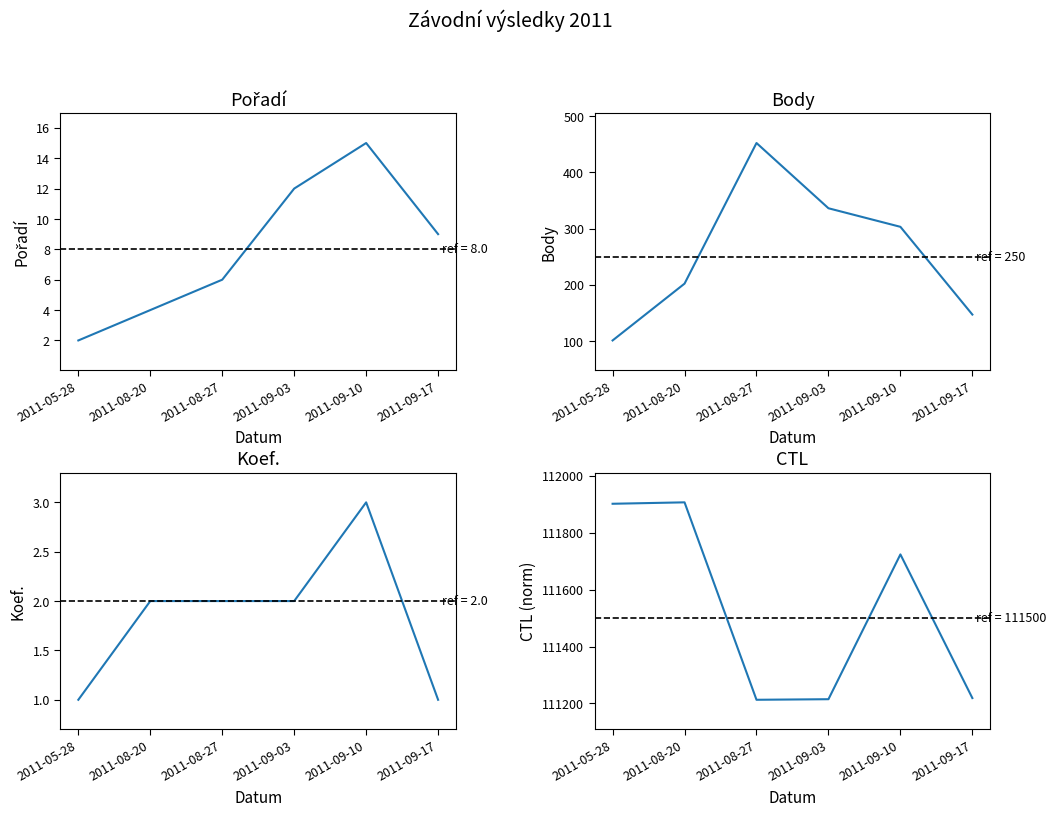

Is it true that Body equals 197 at 2011-09-17?

False